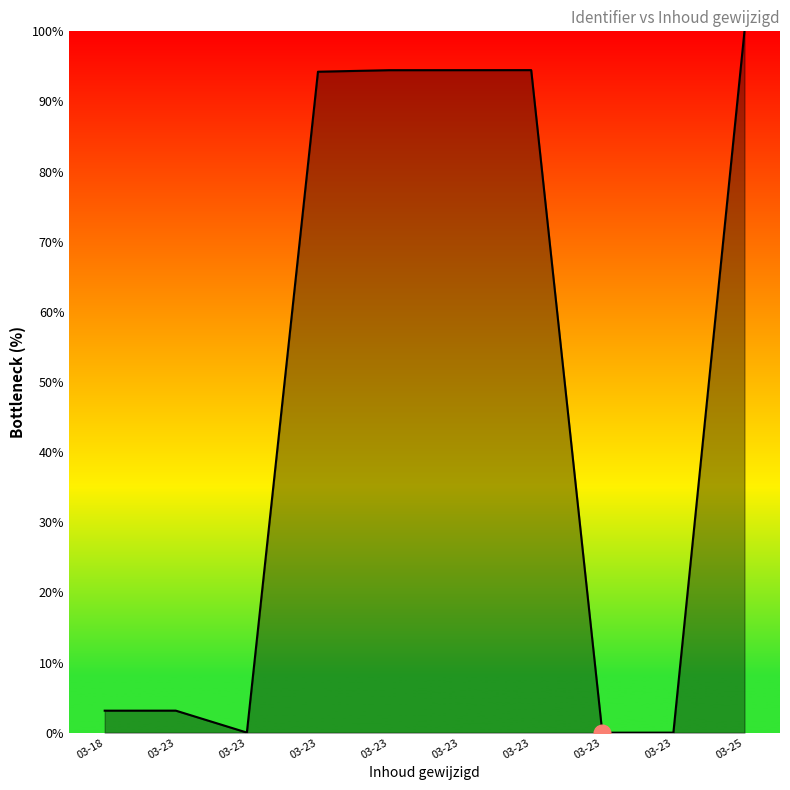

Does the chart display data point markers on the line(s)?

No